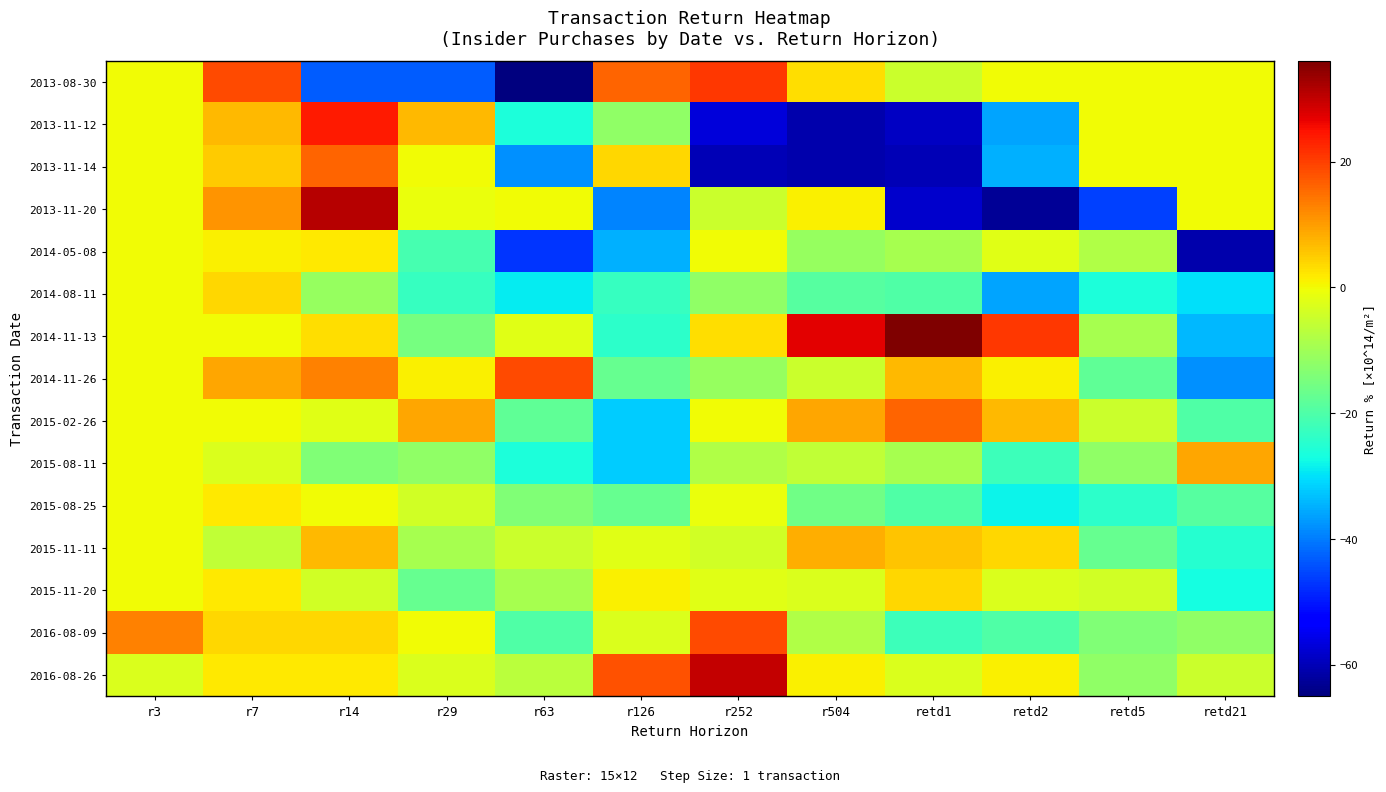

Reading left to right, what are all the values shown in this chart?

2013-08-30: r3=0	r7=19	r14=-43	r29=-43	r63=-65	r126=16	r252=21	r504=3	retd1=-5	retd2=0	retd5=0	retd21=0
2013-11-12: r3=0	r7=7	r14=24	r29=7	r63=-26	r126=-12	r252=-57	r504=-61	retd1=-59	retd2=-36	retd5=0	retd21=0
2013-11-14: r3=0	r7=5	r14=16	r29=0	r63=-38	r126=4	r252=-60	r504=-61	retd1=-60	retd2=-35	retd5=0	retd21=0
2013-11-20: r3=0	r7=11	r14=31	r29=-1	r63=0	r126=-39	r252=-5	r504=1	retd1=-58	retd2=-63	retd5=-46	retd21=0
2014-05-08: r3=0	r7=1	r14=2	r29=-21	r63=-47	r126=-35	r252=0	r504=-11	retd1=-9	retd2=-2	retd5=-8	retd21=-61
2014-08-11: r3=0	r7=4	r14=-11	r29=-23	r63=-29	r126=-23	r252=-12	r504=-19	retd1=-20	retd2=-36	retd5=-26	retd21=-30
2014-11-13: r3=0	r7=0	r14=3	r29=-15	r63=-2	r126=-24	r252=3	r504=27	retd1=36	retd2=21	retd5=-9	retd21=-34
2014-11-26: r3=0	r7=9	r14=13	r29=1	r63=19	r126=-17	r252=-11	r504=-5	retd1=7	retd2=1	retd5=-18	retd21=-38
2015-02-26: r3=0	r7=0	r14=-2	r29=9	r63=-18	r126=-32	r252=0	r504=9	retd1=16	retd2=7	retd5=-5	retd21=-20
2015-08-11: r3=0	r7=-3	r14=-14	r29=-12	r63=-26	r126=-32	r252=-8	r504=-6	retd1=-9	retd2=-22	retd5=-12	retd21=9
2015-08-25: r3=0	r7=2	r14=0	r29=-4	r63=-14	r126=-17	r252=-1	r504=-16	retd1=-20	retd2=-28	retd5=-24	retd21=-19
2015-11-11: r3=0	r7=-6	r14=7	r29=-9	r63=-5	r126=-2	r252=-4	r504=8	retd1=6	retd2=4	retd5=-17	retd21=-25
2015-11-20: r3=0	r7=2	r14=-4	r29=-17	r63=-9	r126=1	r252=-2	r504=-3	retd1=4	retd2=-3	retd5=-4	retd21=-27
2016-08-09: r3=13	r7=4	r14=4	r29=0	r63=-20	r126=-3	r252=19	r504=-8	retd1=-22	retd2=-20	retd5=-14	retd21=-12
2016-08-26: r3=-3	r7=2	r14=2	r29=-3	r63=-7	r126=18	r252=30	r504=1	retd1=-3	retd2=1	retd5=-12	retd21=-5